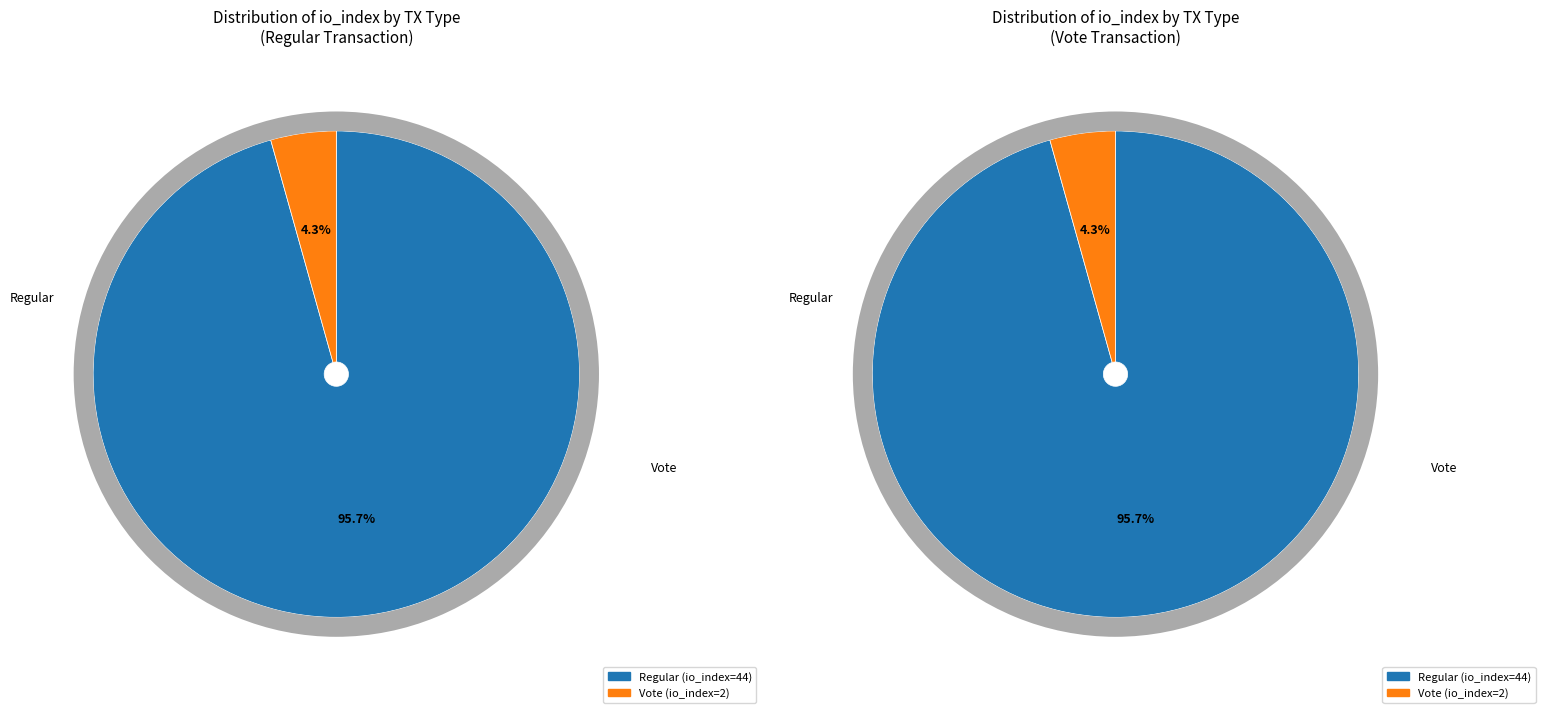

The Vote (io_index=2) slice represents 4% of the pie. True or false?

True